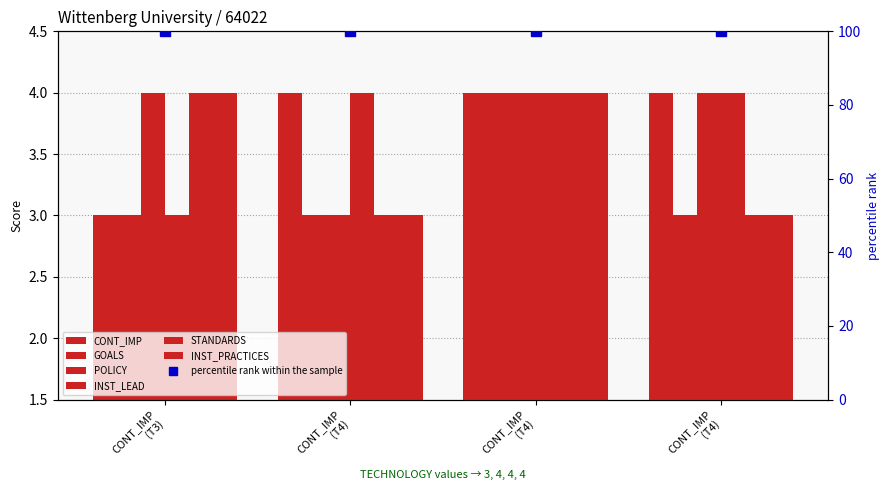

Reading left to right, transcribe all the data shown in this chart.

CONT_IMP: 3	4	4	4
GOALS: 3	3	4	3
POLICY: 4	3	4	4
INST_LEAD: 3	4	4	4
STANDARDS: 4	3	4	3
INST_PRACTICES: 4	3	4	3